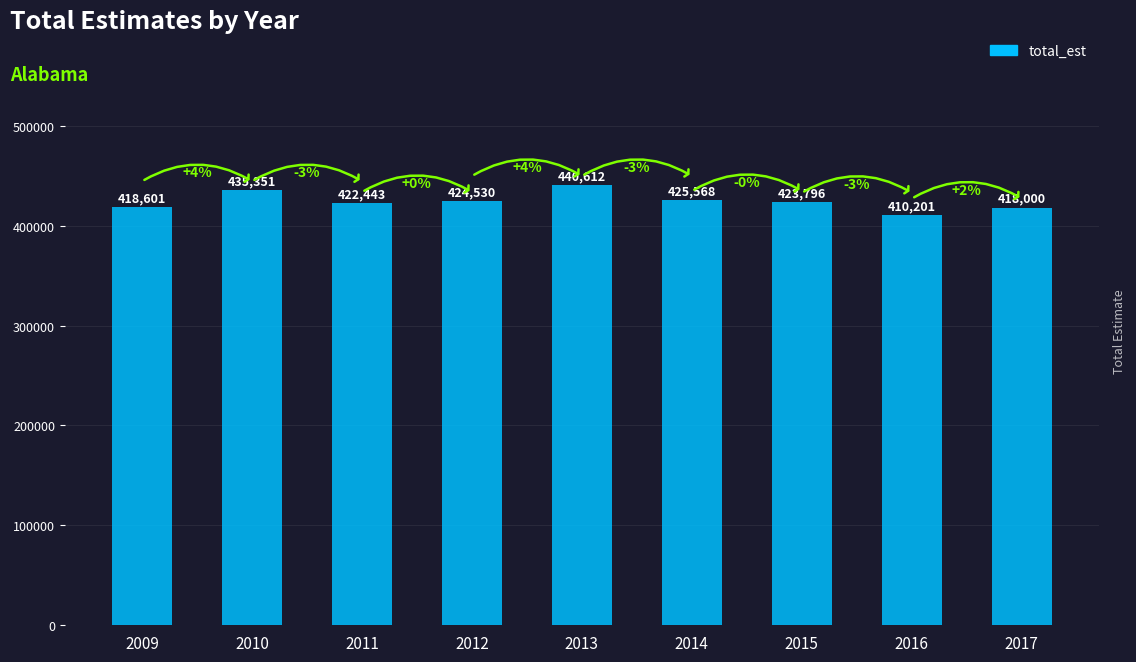

Is it true that the value at 2011 is 422443?

True